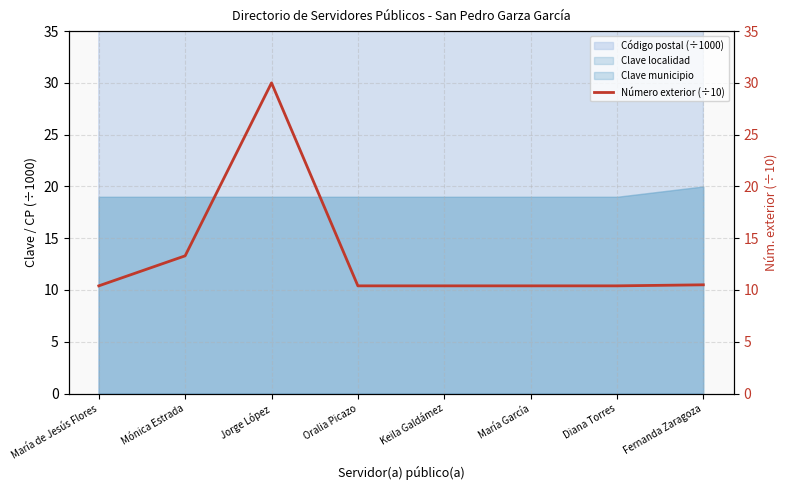

What is the sum of the values at Oralia Picazo and María García?

20.8